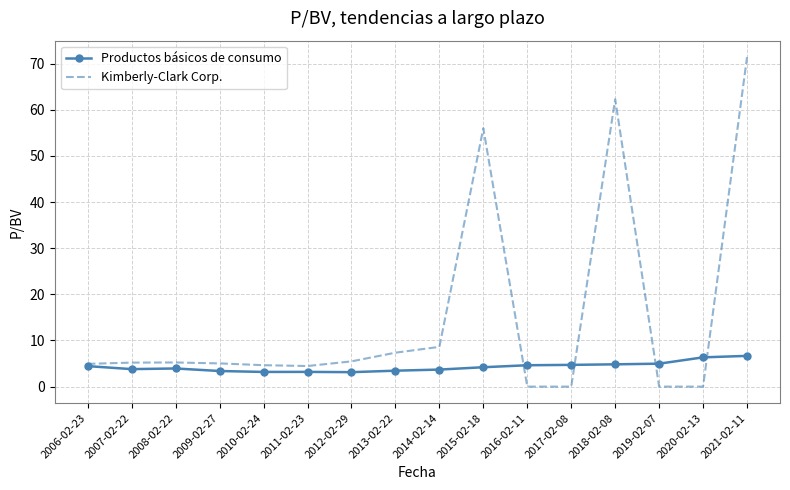

What position from the left is 2015-02-18?

10